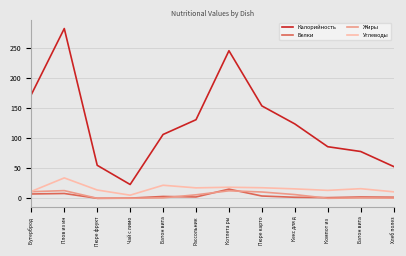

What value does the Жиры series have at Чай с лимо?

0.1